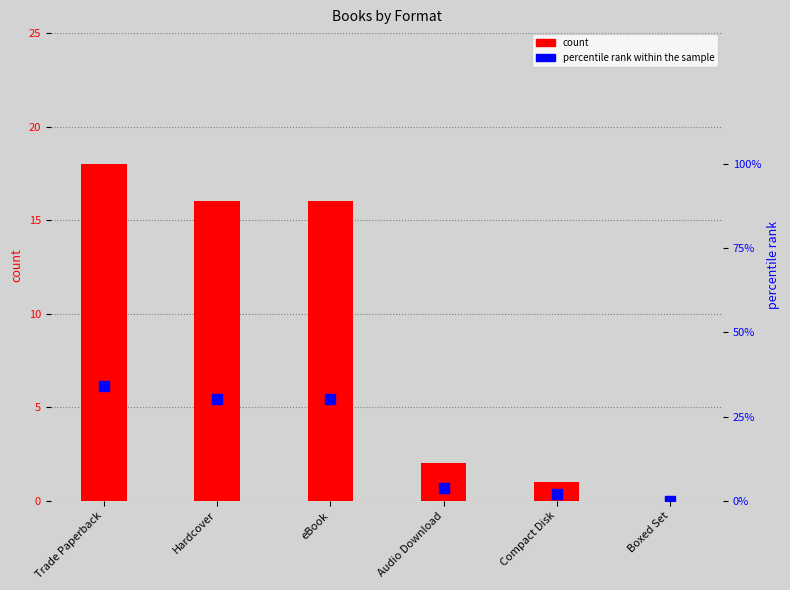

Which series has the widest spread of Y values?

percentile rank within the sample